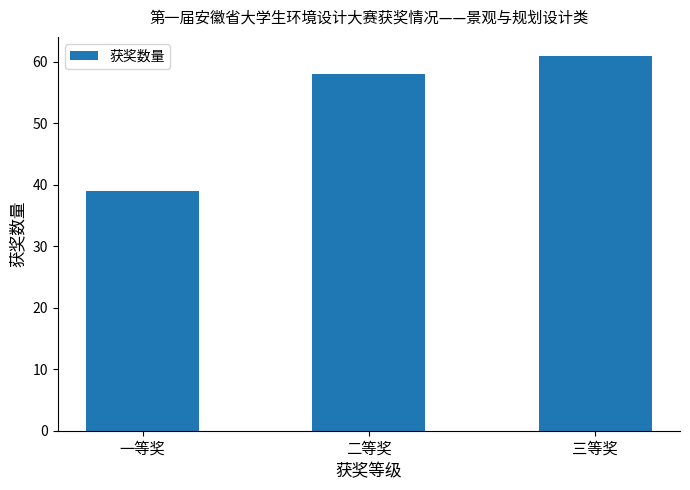

What is the difference between the maximum and minimum values?

22